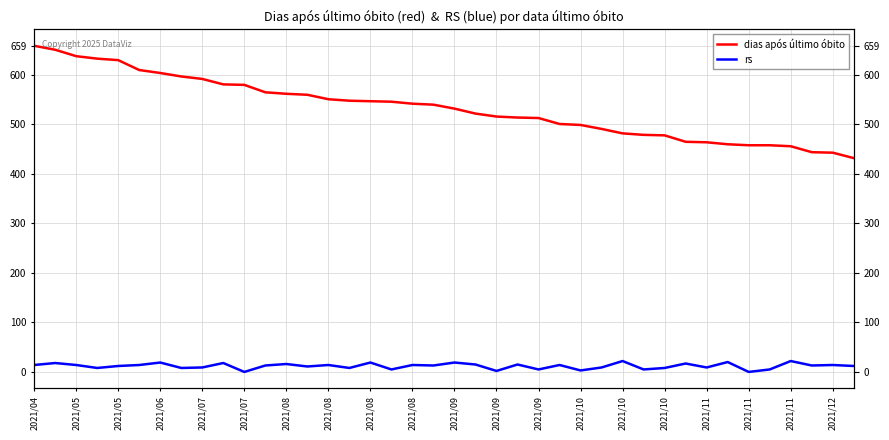

Reading left to right, list all the values displayed in this chart.

dias após último óbito: 659	651	638	633	630	610	604	597	592	581	580	565	562	560	551	548	547	546	542	540	532	522	516	514	513	501	499	491	482	479	478	465	464	460	458	458	456	444	443	432
rs: 14	18	14	8	12	14	19	8	9	18	0	13	16	11	14	8	19	5	14	13	19	15	2	15	5	14	3	9	22	5	8	17	9	20	0	5	22	13	14	12